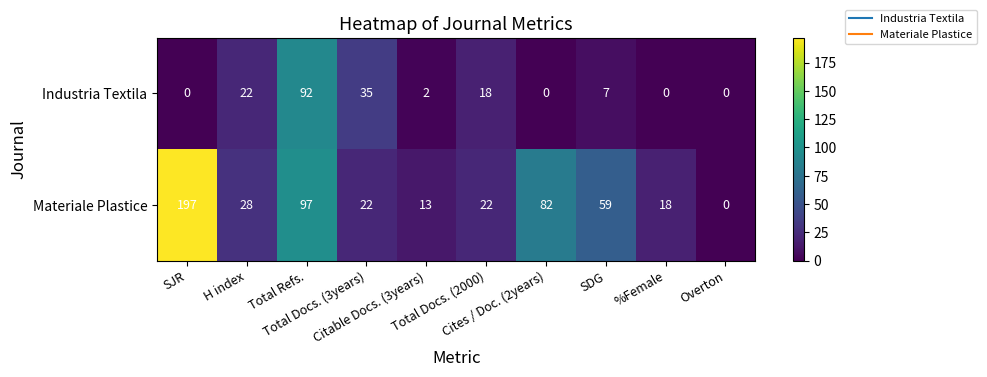

At how many categories does at least one series exceed 108?

1